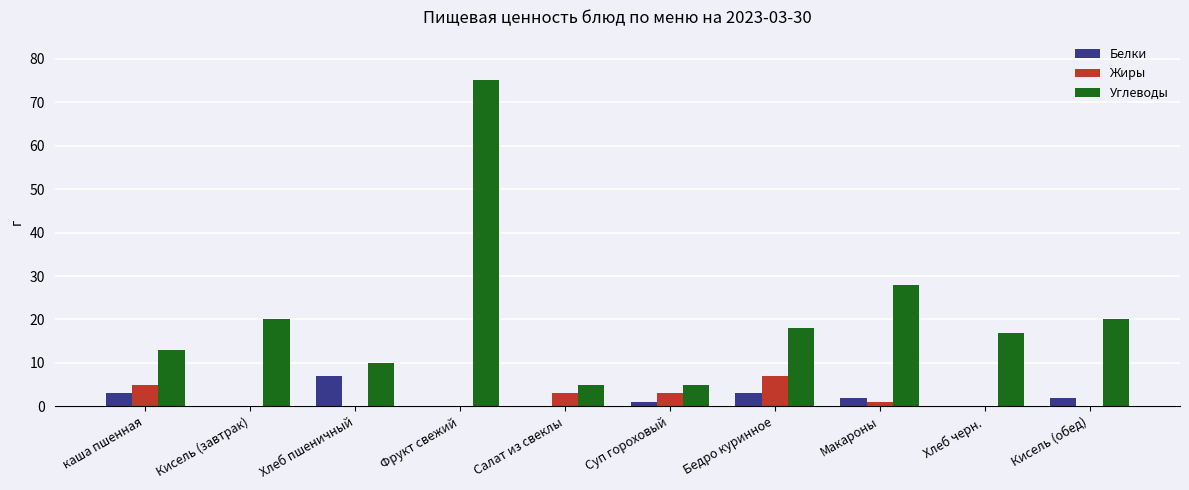

At which label is Углеводы closest to 40?

Макароны